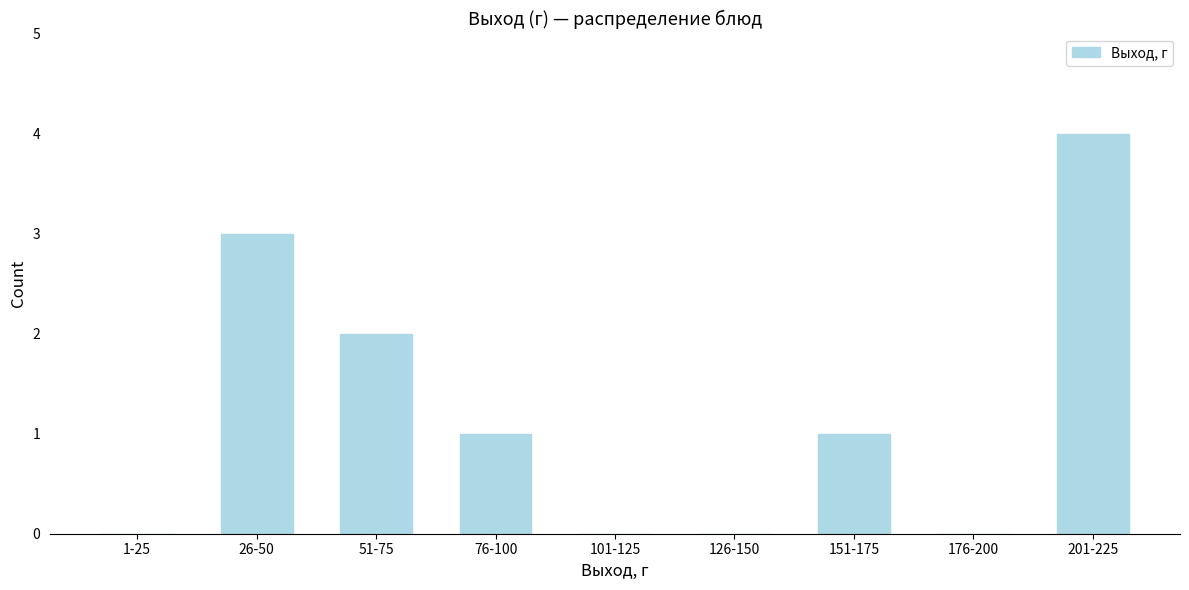

Reading right to left, transcribe all the data shown in this chart.

201-225=4	176-200=0	151-175=1	126-150=0	101-125=0	76-100=1	51-75=2	26-50=3	1-25=0